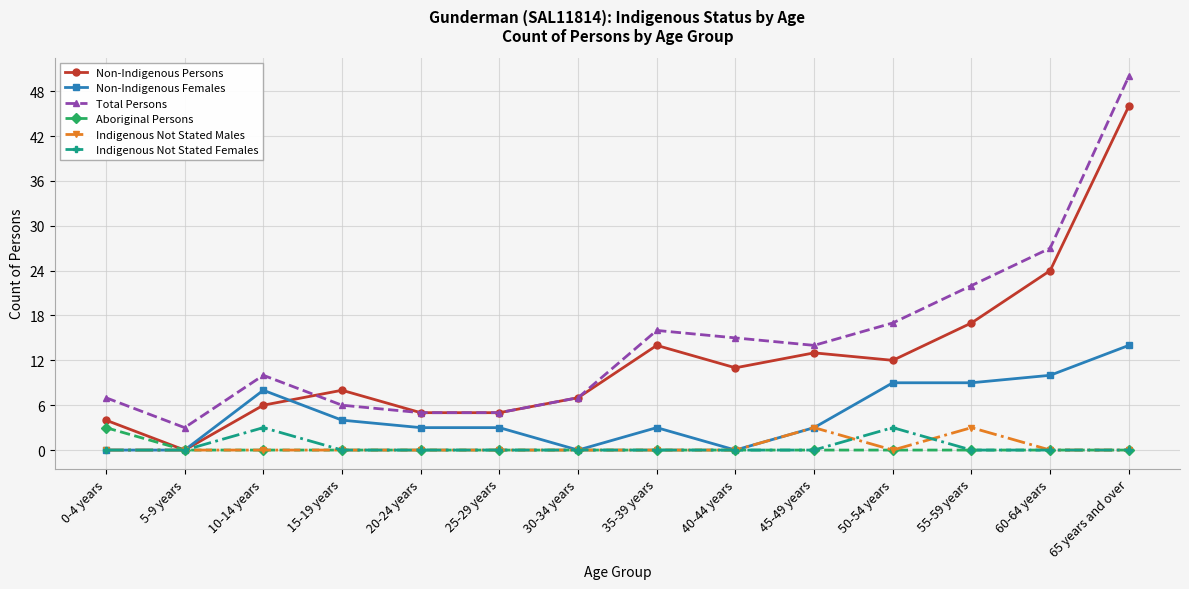

True or false: Non-Indigenous Females and Total Persons intersect in this chart.

False